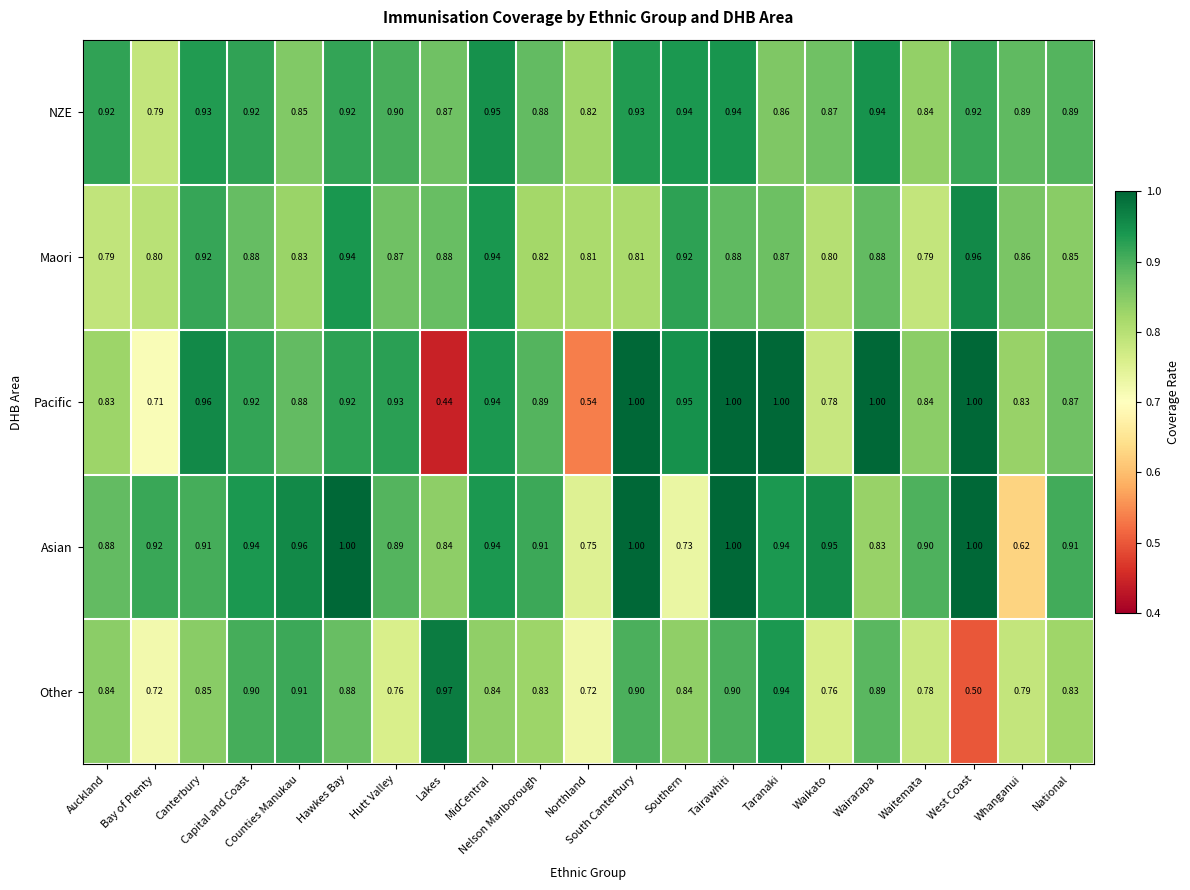

Which series has the largest total across all categories?

Asian